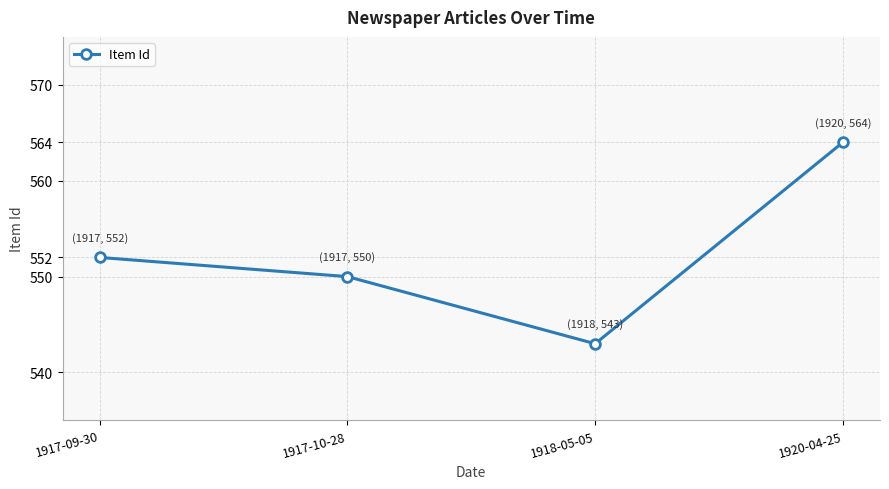

What is the greatest value displayed?

564